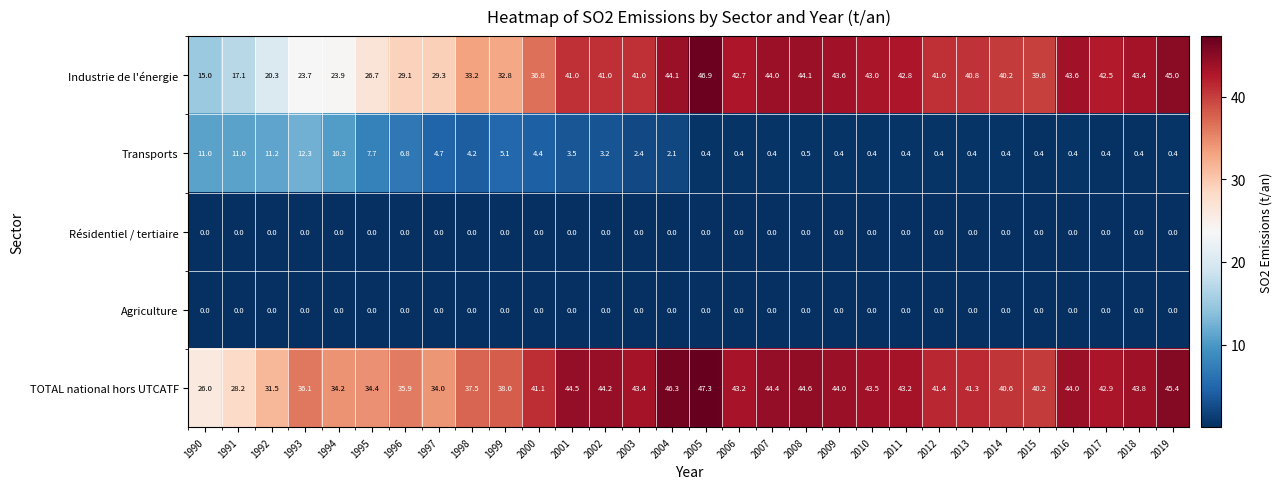

What is the sum of all TOTAL national hors UTCATF values?

1205.1